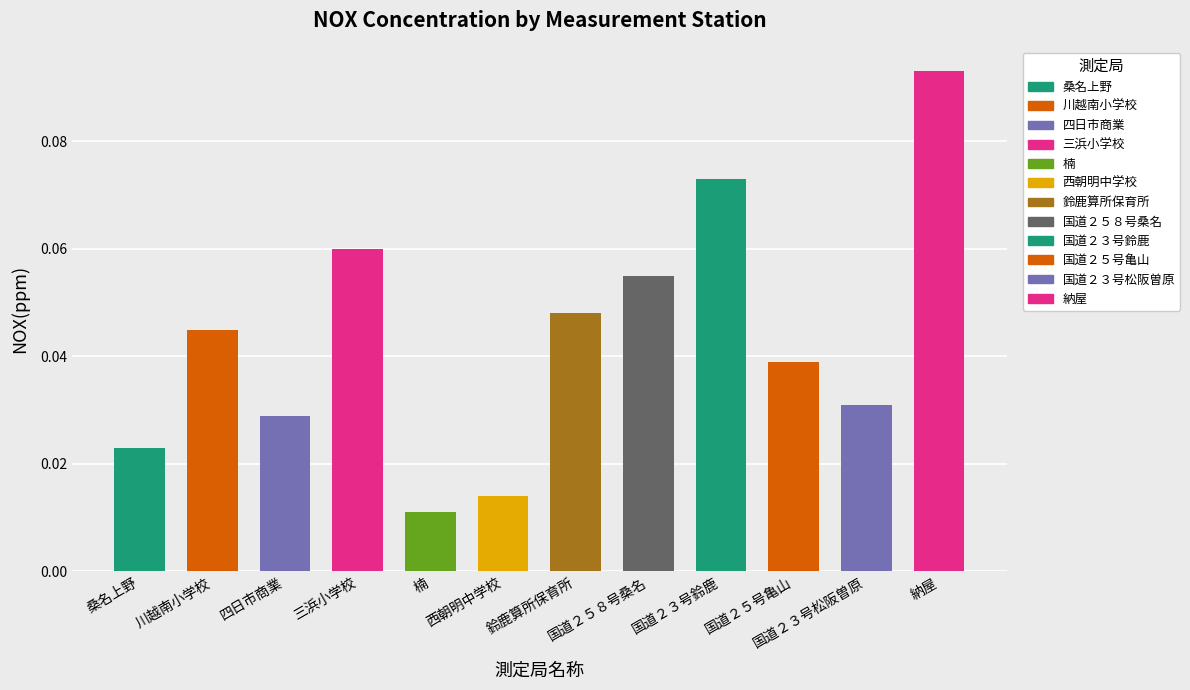

List the labels in order of value, smallest first.

楠, 西朝明中学校, 桑名上野, 四日市商業, 国道２３号松阪曽原, 国道２５号亀山, 川越南小学校, 鈴鹿算所保育所, 国道２５８号桑名, 三浜小学校, 国道２３号鈴鹿, 納屋